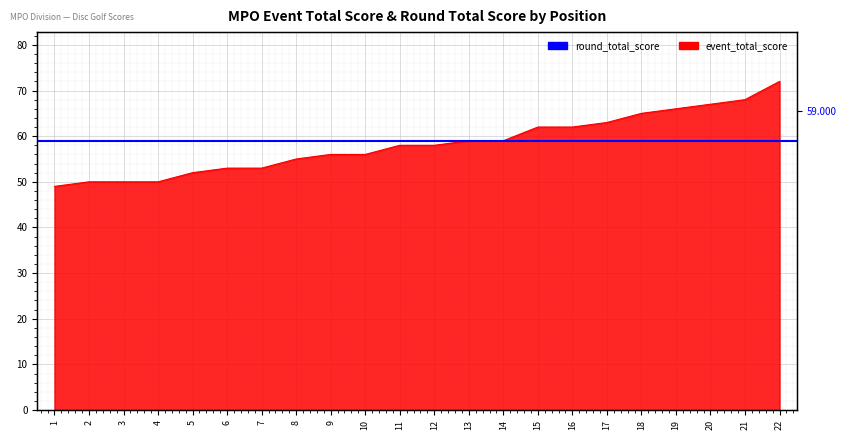

How many data points are less than 58?

10